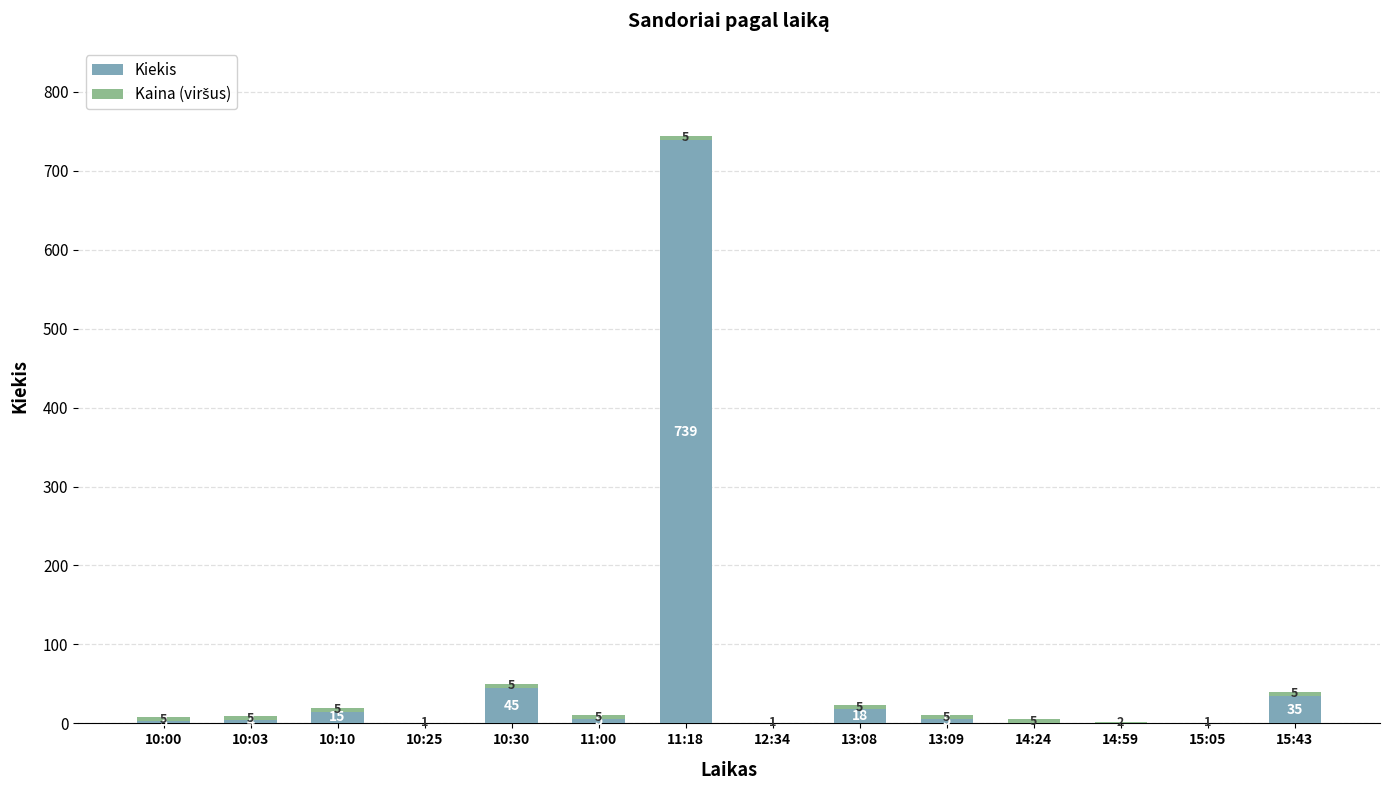

How many positive values does the Kiekis series have?

9